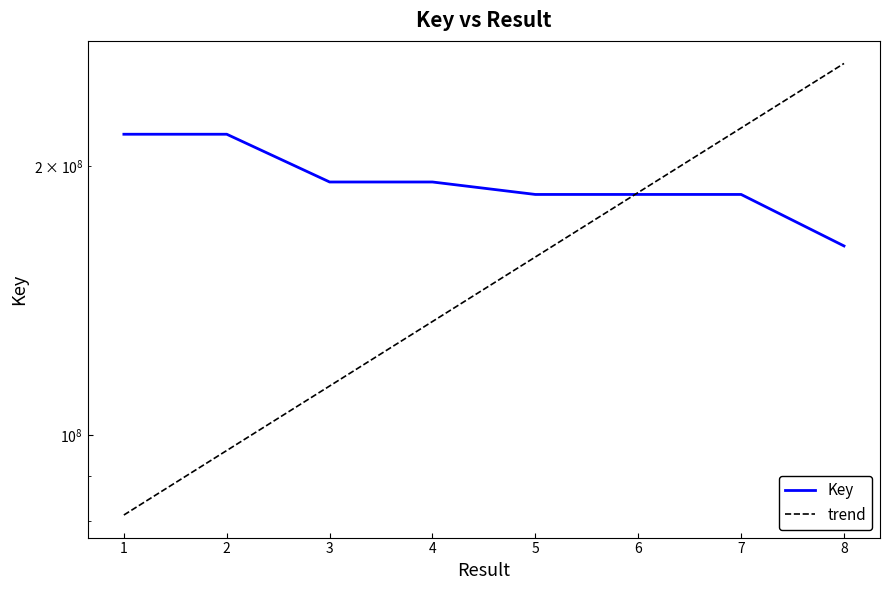

Rank the categories by value from lowest to highest.

8, 5, 6, 7, 4, 3, 1, 2